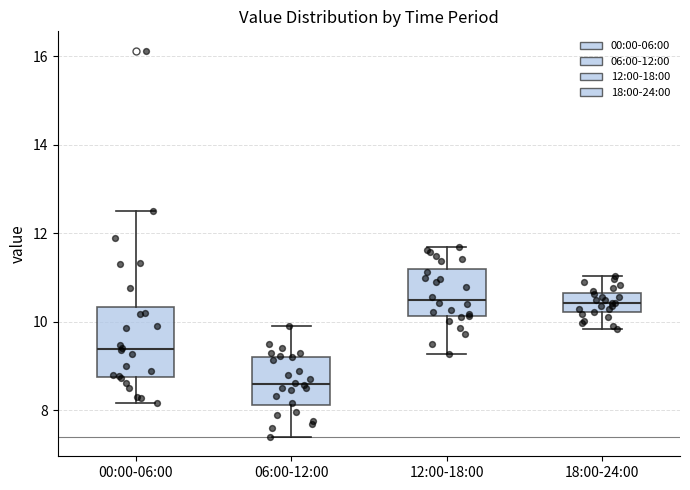

Reading left to right, transcribe this box plot: for each box, give where its median line is, the range the box spans, and where its two whiskers end, as read against the y-axis. The values are not printed on the chart, so give them approximately, as read against the axis.

00:00-06:00: median 9.4, box 8.8 to 10.4, whiskers 8.2 to 12.6
06:00-12:00: median 8.6, box 8.2 to 9.2, whiskers 7.4 to 10.0
12:00-18:00: median 10.6, box 10.2 to 11.2, whiskers 9.2 to 11.8
18:00-24:00: median 10.4, box 10.2 to 10.6, whiskers 9.8 to 11.0